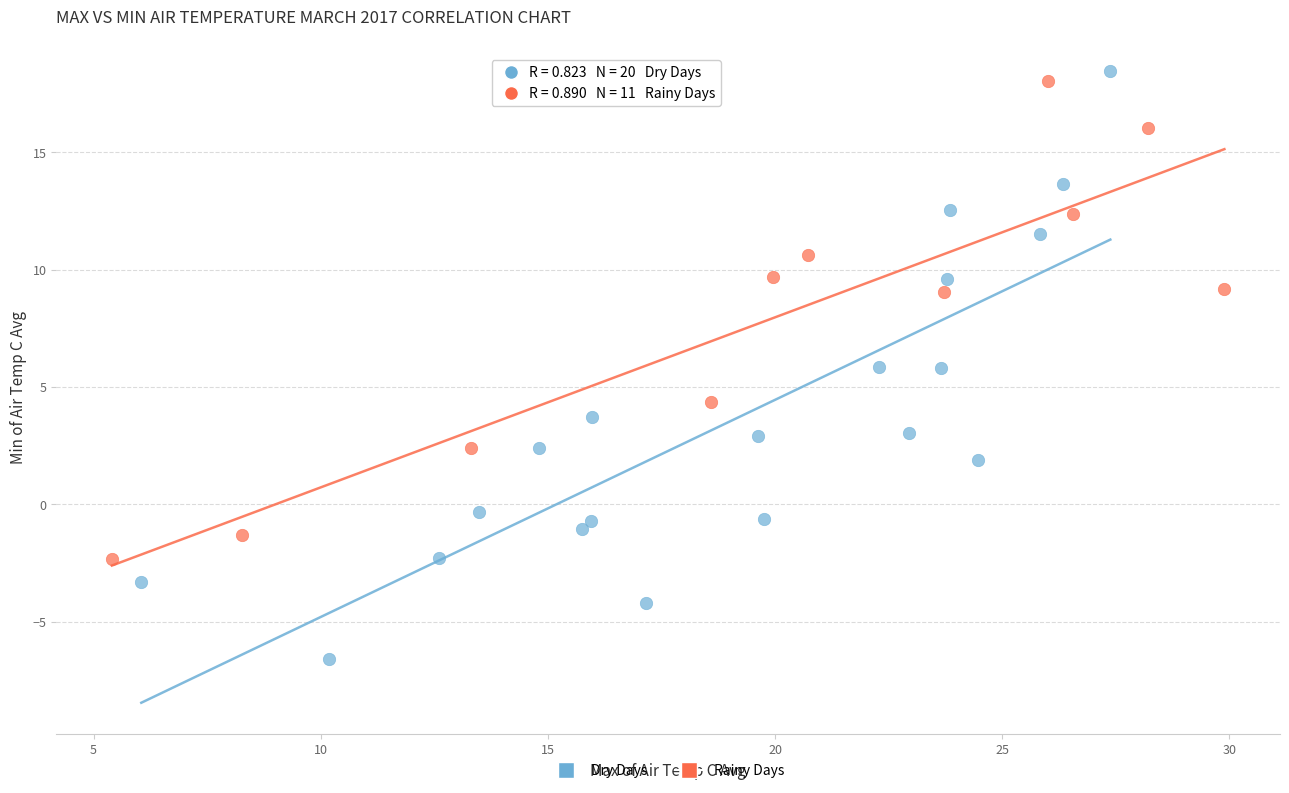

Which series contains the highest Y value?

Dry Days